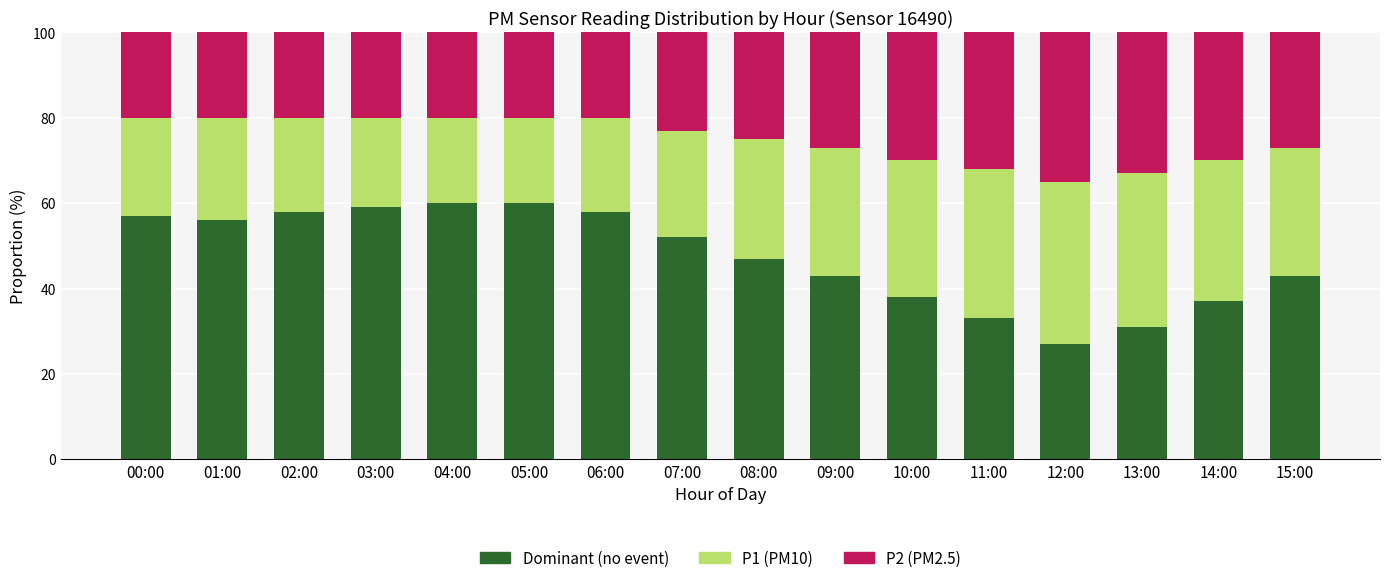

What is the maximum value for Dominant (no event)?

60